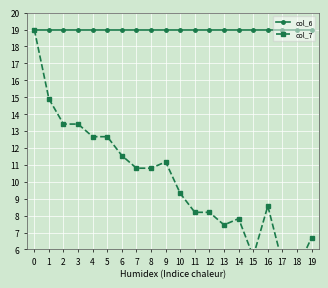

Reading left to right, transcribe all the data shown in this chart.

col_6: 0=19.0	1=19.0	2=19.0	3=19.0	4=19.0	5=19.0	6=19.0	7=19.0	8=19.0	9=19.0	10=19.0	11=19.0	12=19.0	13=19.0	14=19.0	15=19.0	16=19.0	17=19.0	18=19.0	19=19.0
col_7: 0=19.0	1=14.9	2=13.4	3=13.4	4=12.7	5=12.7	6=11.5	7=10.8	8=10.8	9=11.2	10=9.3	11=8.2	12=8.2	13=7.5	14=7.8	15=5.6	16=8.6	17=5.2	18=4.8	19=6.7